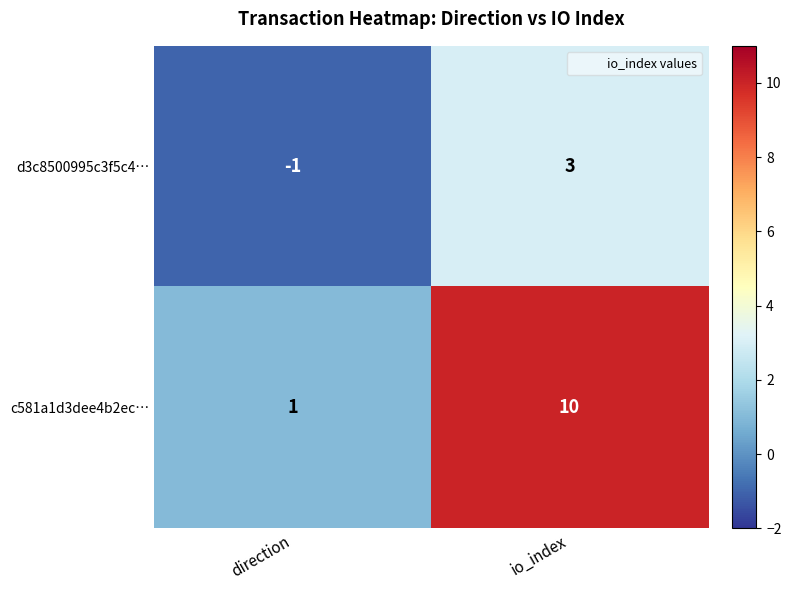

At which category is the sum across all series the highest?

io_index